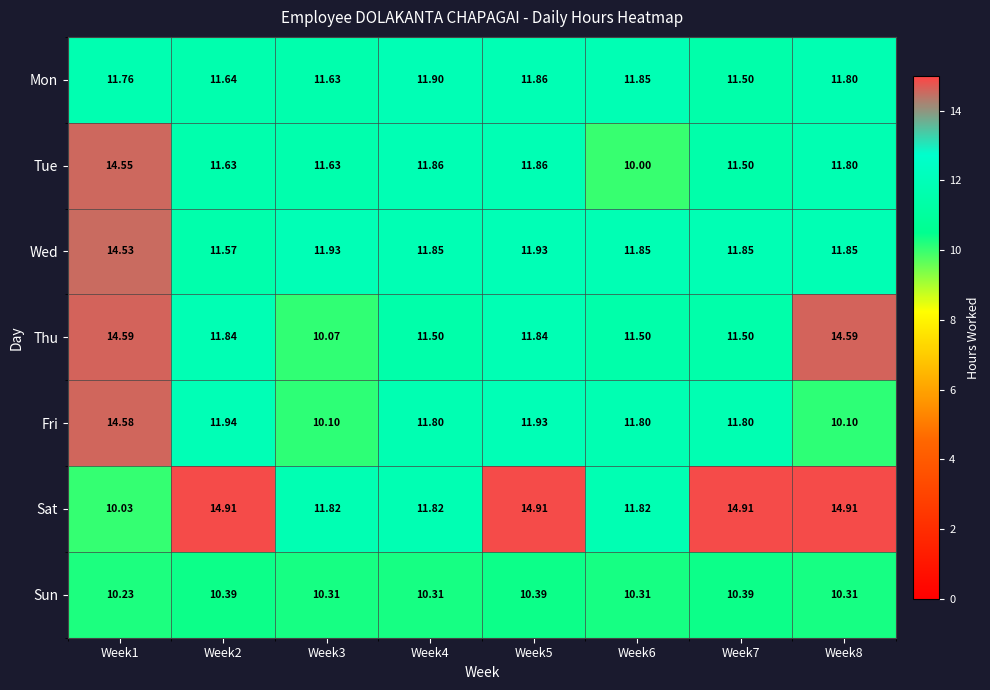

Which series has the largest total across all categories?

Sat